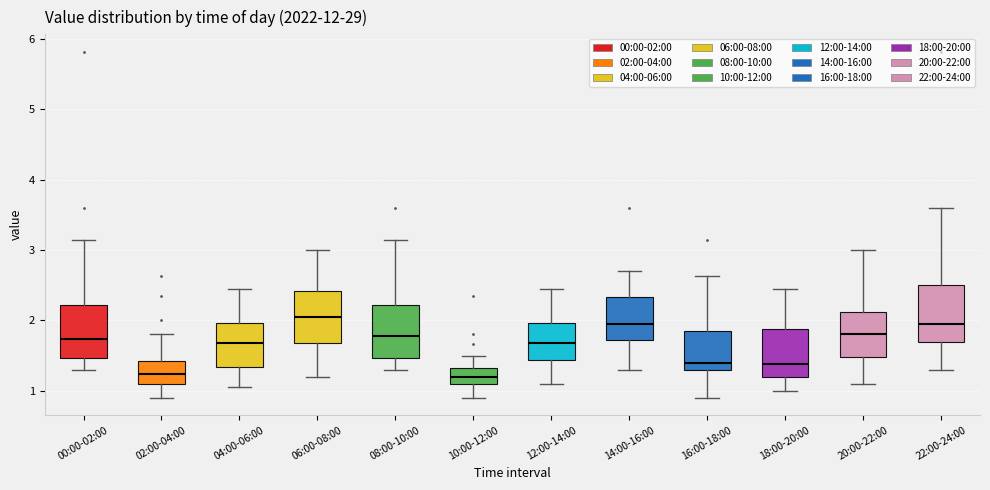

Reading left to right, read every box against the y-axis: the position of its median line, the range the box covers, and the ends of its whiskers. The values are not printed on the chart, so give them approximately, as read against the axis.

00:00-02:00: median 1.7, box 1.5 to 2.2, whiskers 1.3 to 3.2
02:00-04:00: median 1.2, box 1.1 to 1.4, whiskers 0.9 to 1.8
04:00-06:00: median 1.7, box 1.3 to 2.0, whiskers 1.1 to 2.5
06:00-08:00: median 2.1, box 1.7 to 2.4, whiskers 1.2 to 3.0
08:00-10:00: median 1.8, box 1.5 to 2.2, whiskers 1.3 to 3.2
10:00-12:00: median 1.2, box 1.1 to 1.3, whiskers 0.9 to 1.5
12:00-14:00: median 1.7, box 1.4 to 2.0, whiskers 1.1 to 2.5
14:00-16:00: median 2.0, box 1.7 to 2.3, whiskers 1.3 to 2.7
16:00-18:00: median 1.4, box 1.3 to 1.9, whiskers 0.9 to 2.6
18:00-20:00: median 1.4, box 1.2 to 1.9, whiskers 1.0 to 2.5
20:00-22:00: median 1.8, box 1.5 to 2.1, whiskers 1.1 to 3.0
22:00-24:00: median 2.0, box 1.7 to 2.5, whiskers 1.3 to 3.6